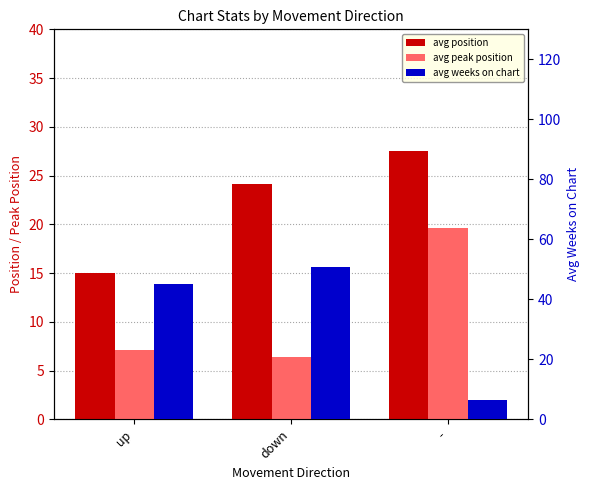

What is the value of the avg position bar at the 1st from the left?

15.1